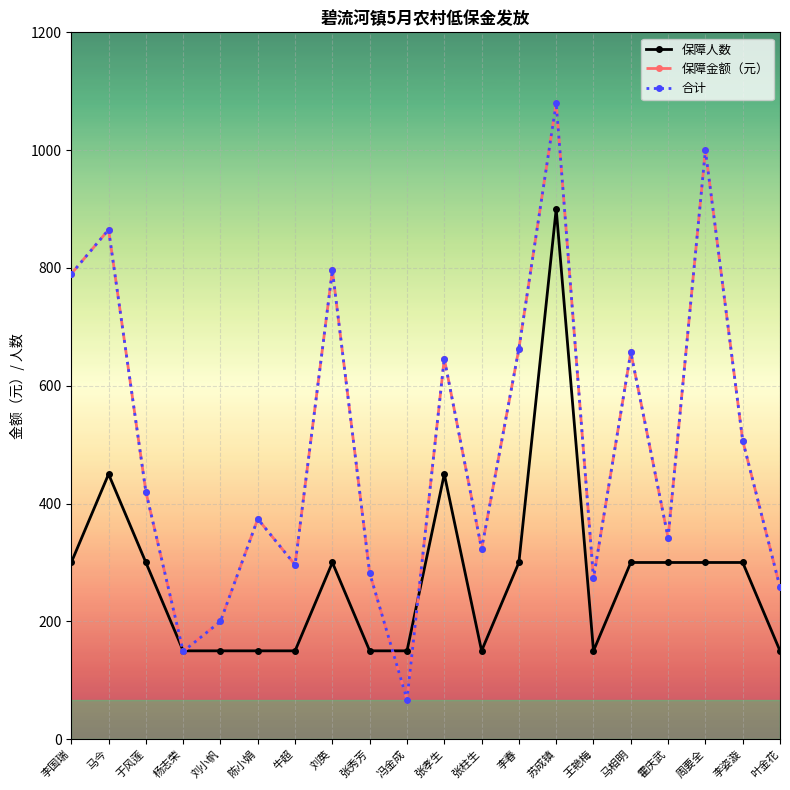

At which label does 保障人数 reach its peak?

苏成镇